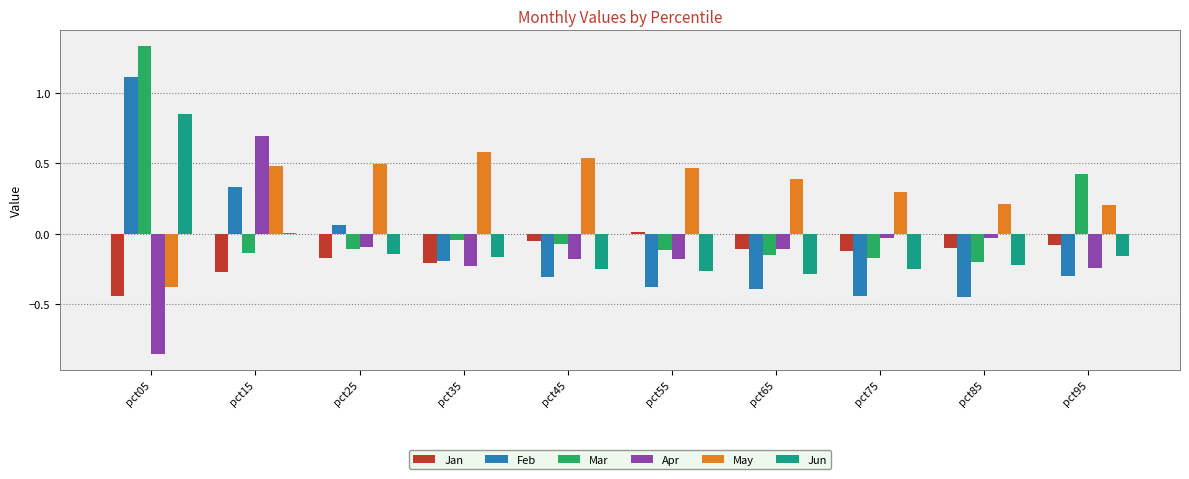

At which category is the sum across all series the highest?

pct05